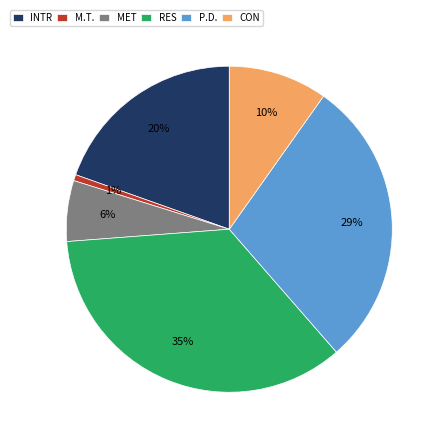

Count the number of slices in the pie.

6